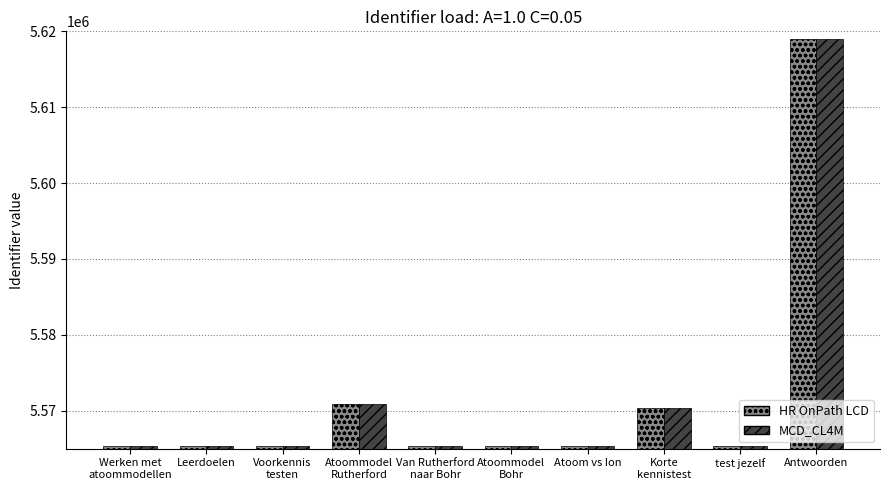

What is the value of the MCD_CL4M bar at the 6th from the left?

5565324